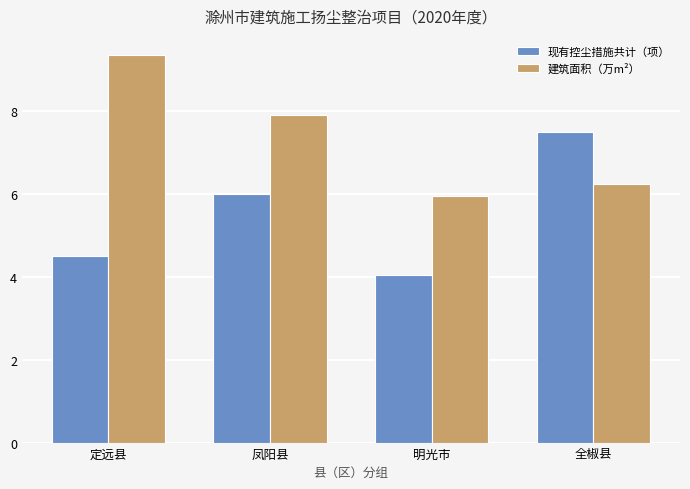

Which series has the largest total across all categories?

建筑面积（万m²）